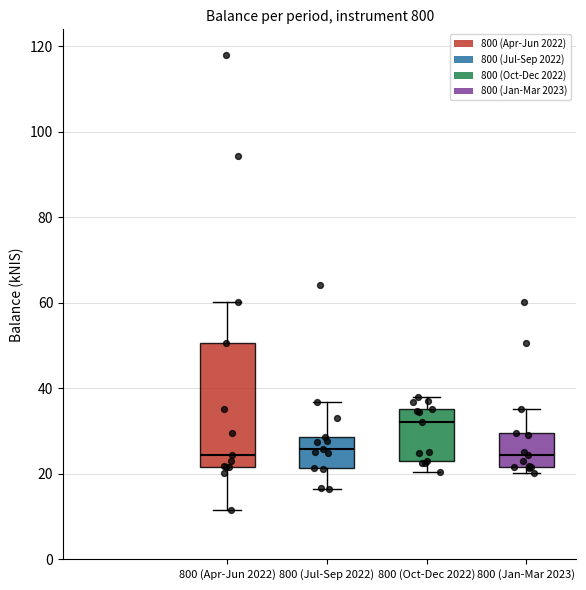

Reading left to right, read every box against the y-axis: the position of its median line, the range the box covers, and the ends of its whiskers. The values are not printed on the chart, so give them approximately, as read against the axis.

800 (Apr-Jun 2022): median 24, box 22 to 50, whiskers 12 to 60
800 (Jul-Sep 2022): median 26, box 22 to 28, whiskers 16 to 36
800 (Oct-Dec 2022): median 32, box 24 to 36, whiskers 20 to 38
800 (Jan-Mar 2023): median 24, box 22 to 30, whiskers 20 to 36